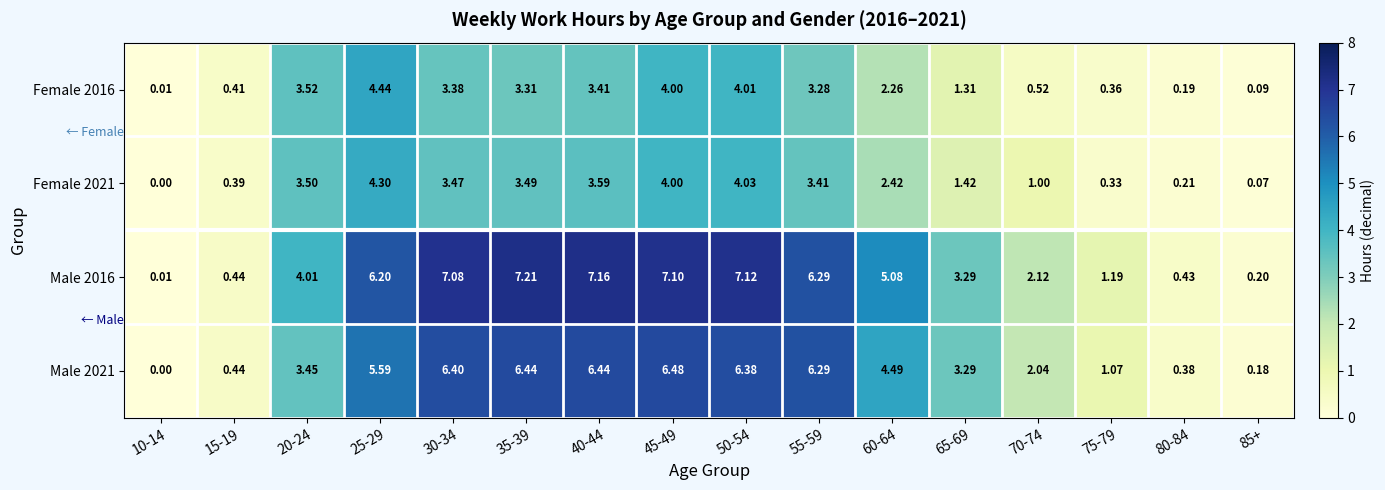

Is the value of Male 2021 at 85+ greater than the value of Female 2021 at 80-84?

No